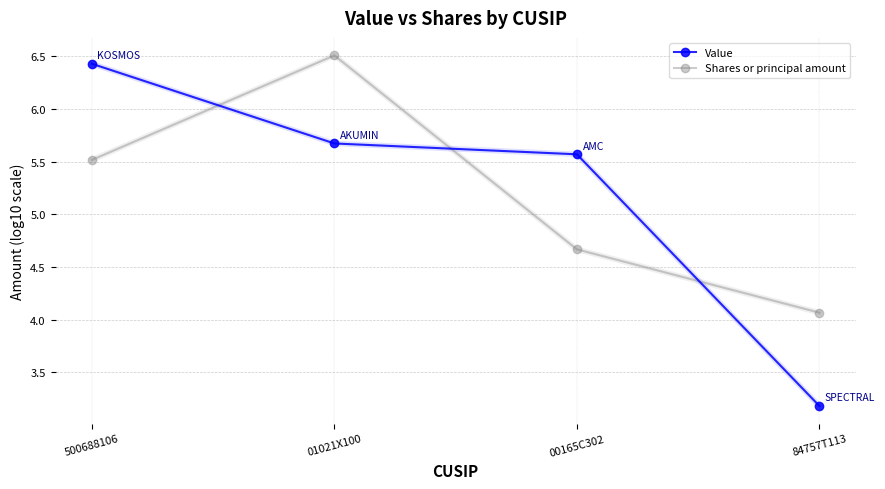

True or false: Value has a value of 8.4 at 00165C302.

False